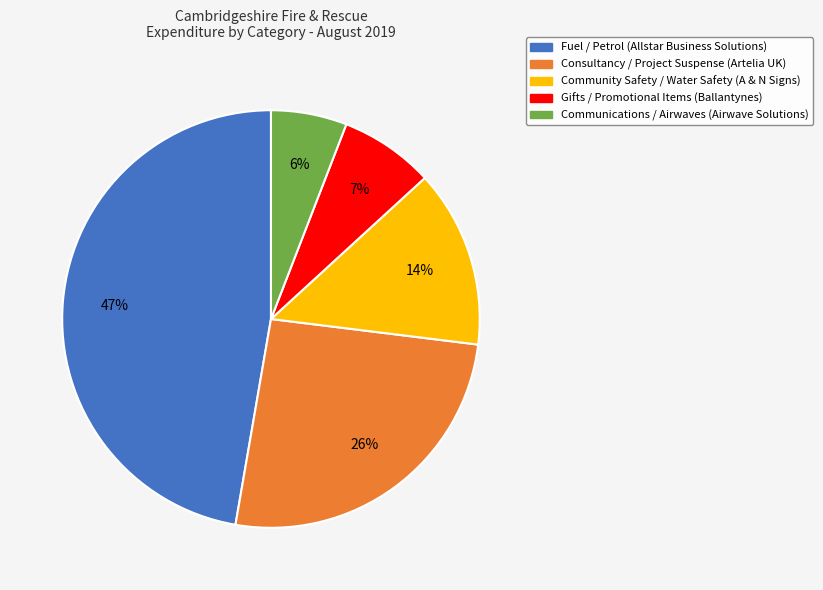

To the nearest percent, what is the difference between the largest and smallest slice percentages?

41%